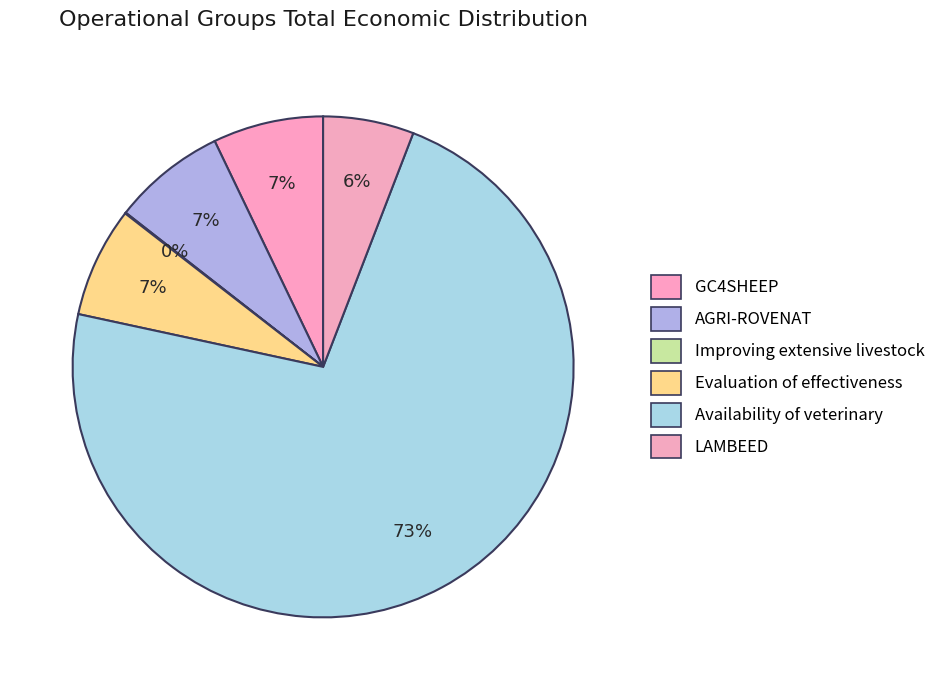

True or false: Improving extensive livestock accounts for 1% of the total.

False